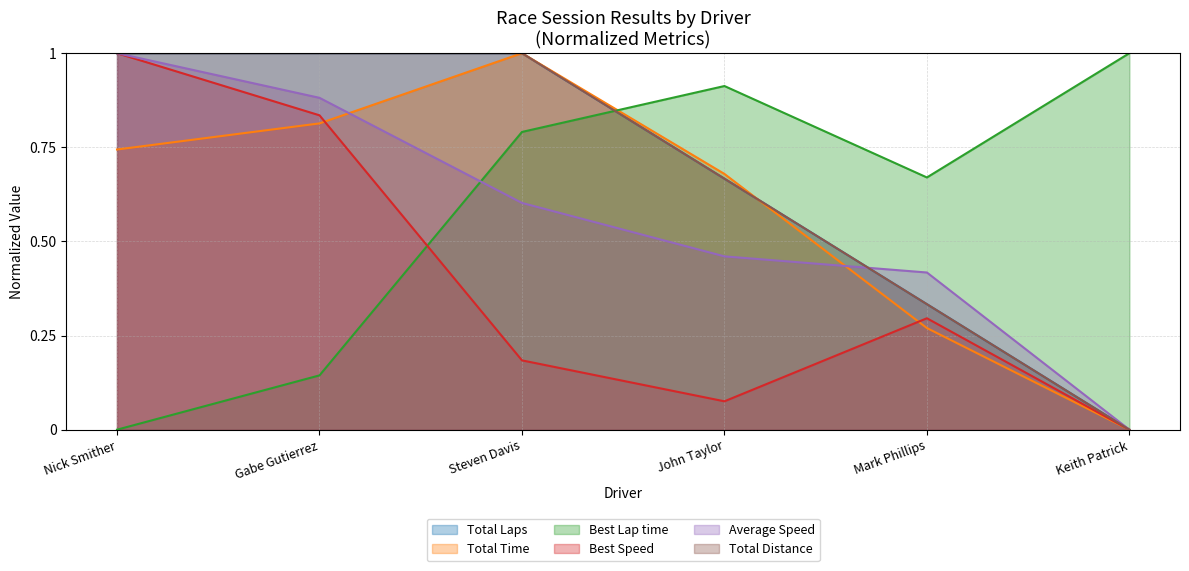

Does the chart display data point markers on the line(s)?

No